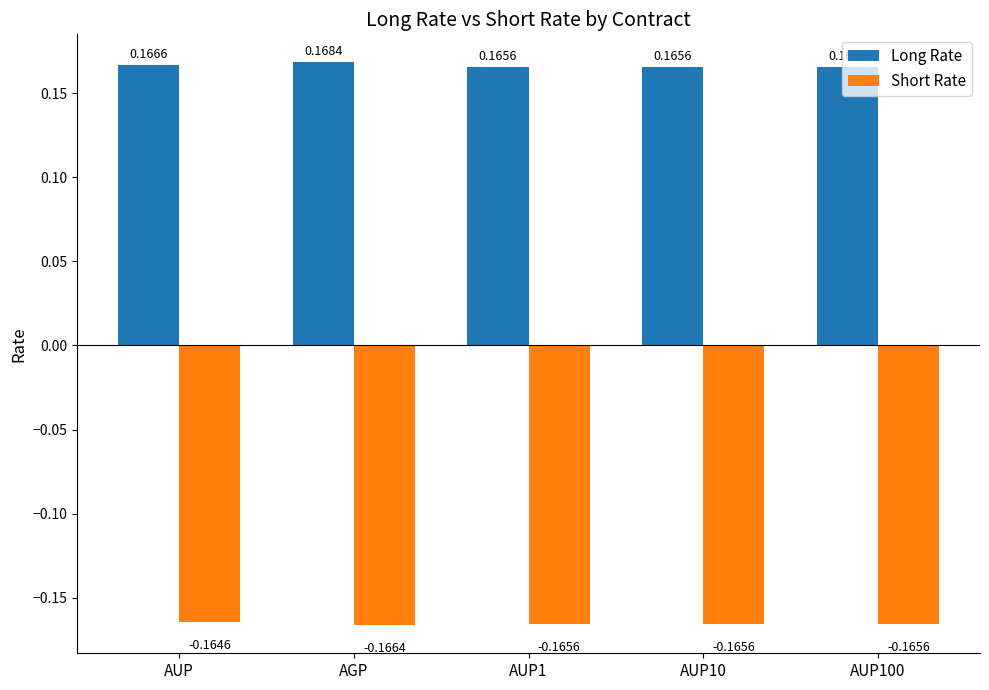

How many groups of bars are there?

5